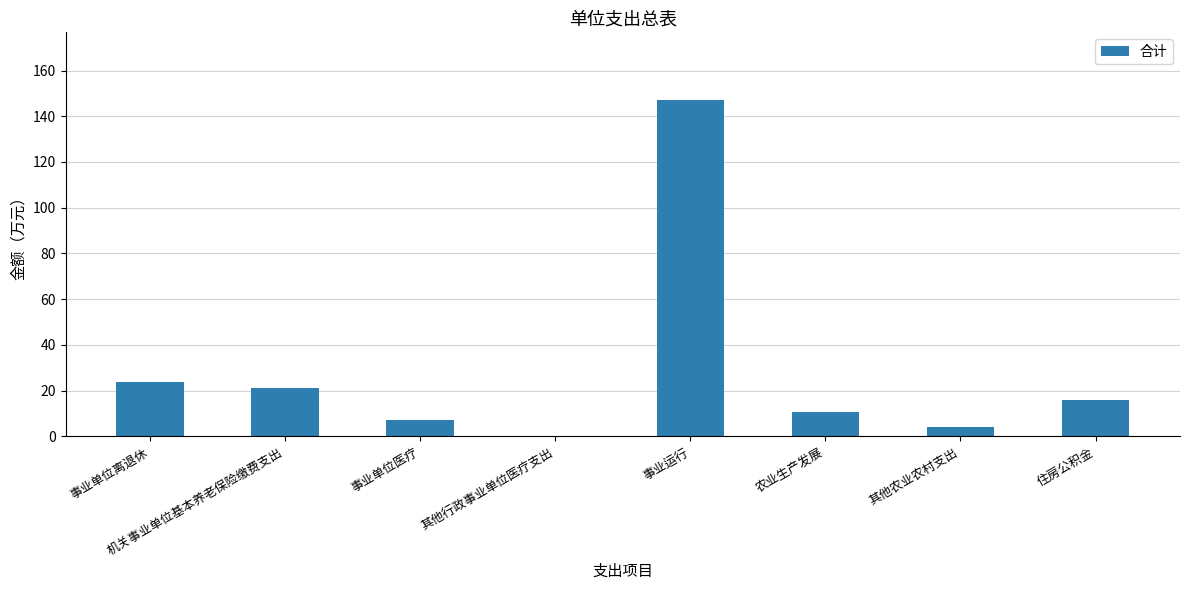

Is it true that the value at 事业单位离退休 is 39.5?

False